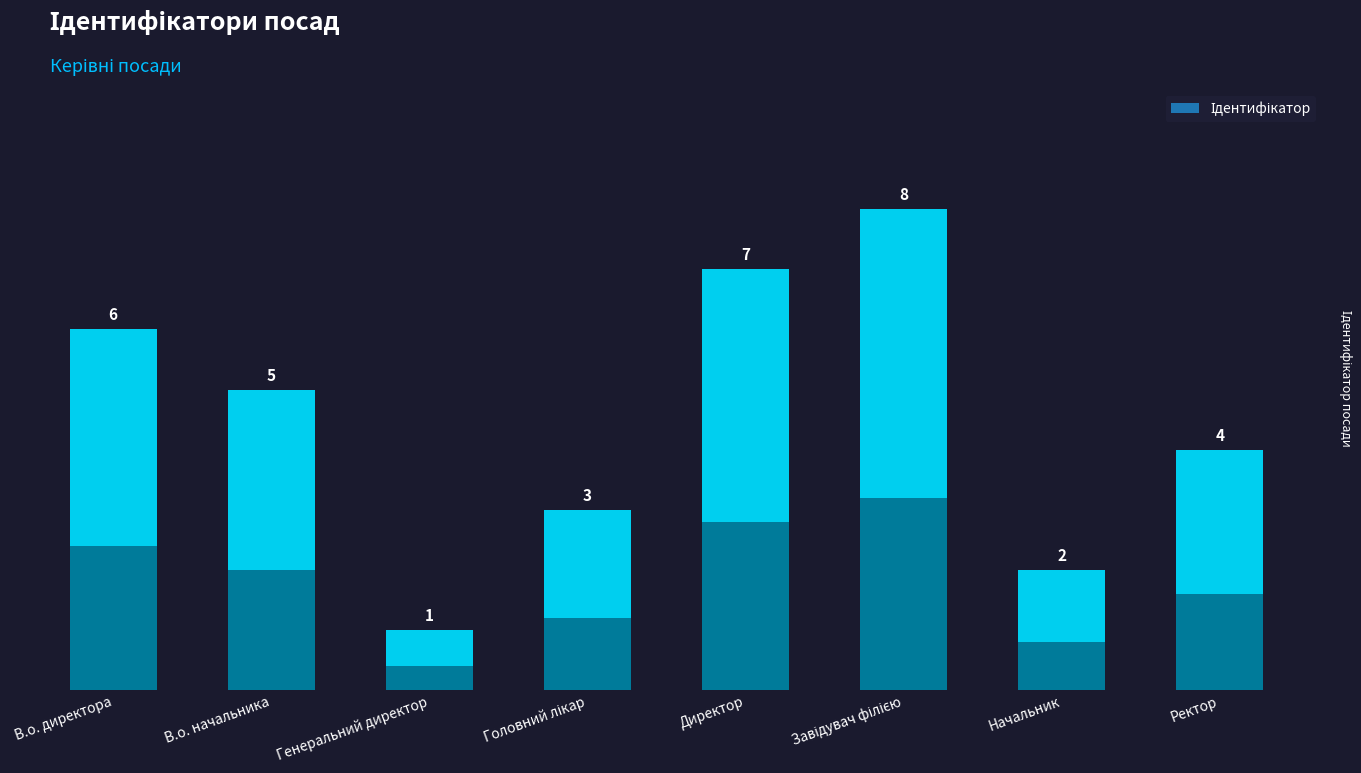

Rank the categories by value from highest to lowest.

Завідувач філією, Директор, В.о. директора, В.о. начальника, Ректор, Головний лікар, Начальник, Генеральний директор